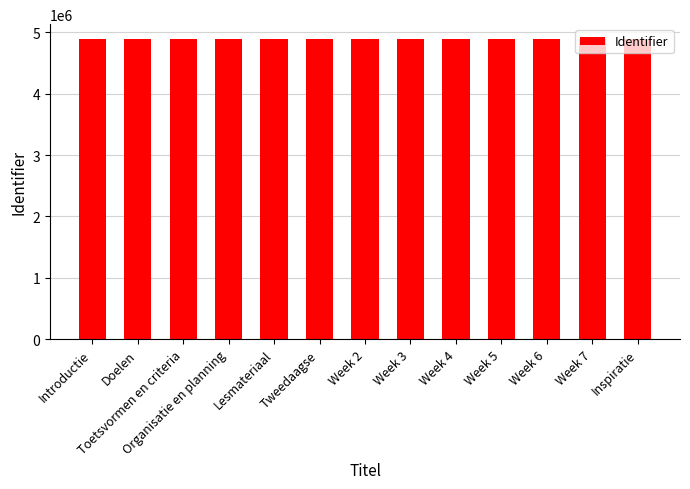

How many data points are less than 4891188?

6